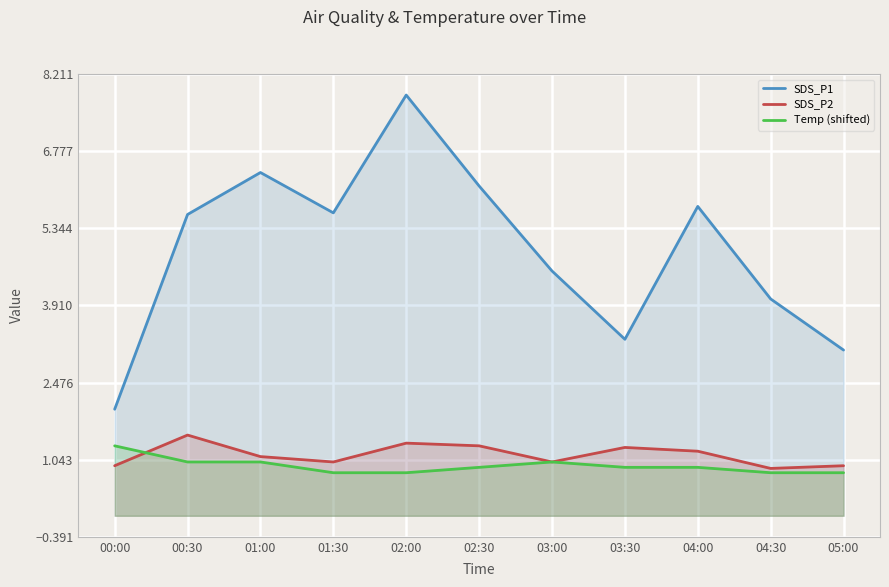

What is the difference between the second highest and minimum values in the Temp (shifted) series?

0.2